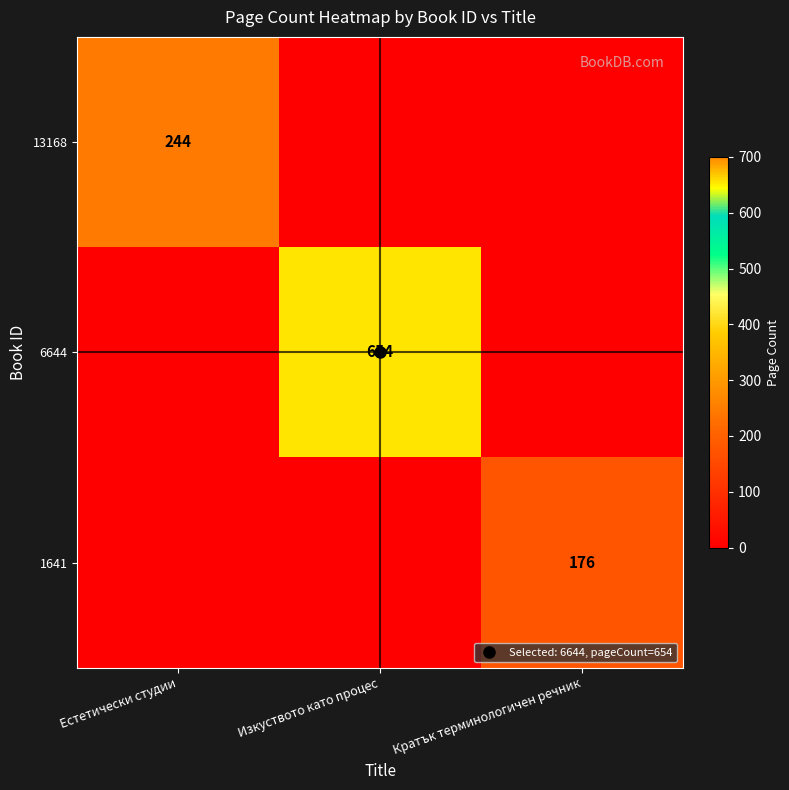

The 1641 series shows 278 at Кратък терминологичен речник. True or false?

False